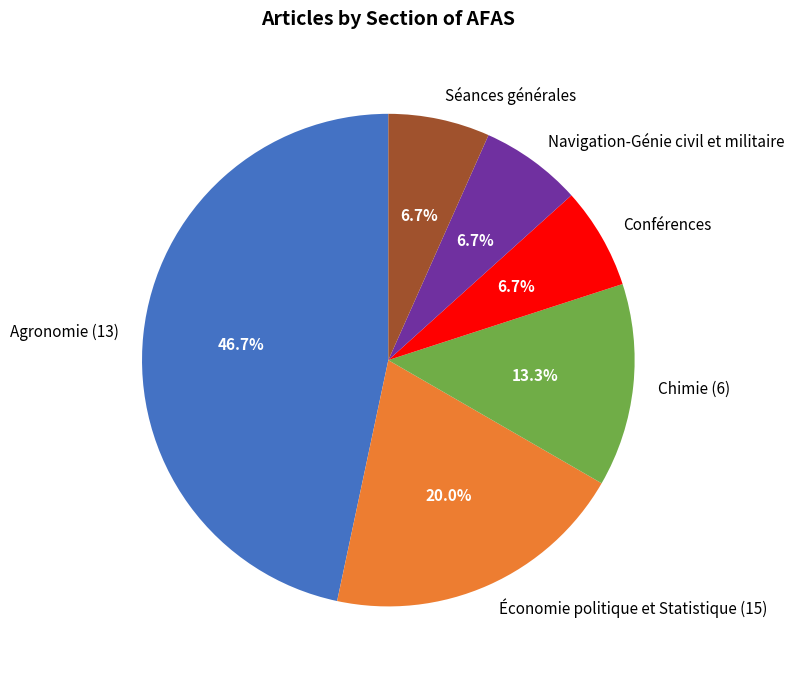

To the nearest percent, what portion does Conférences represent?

7%